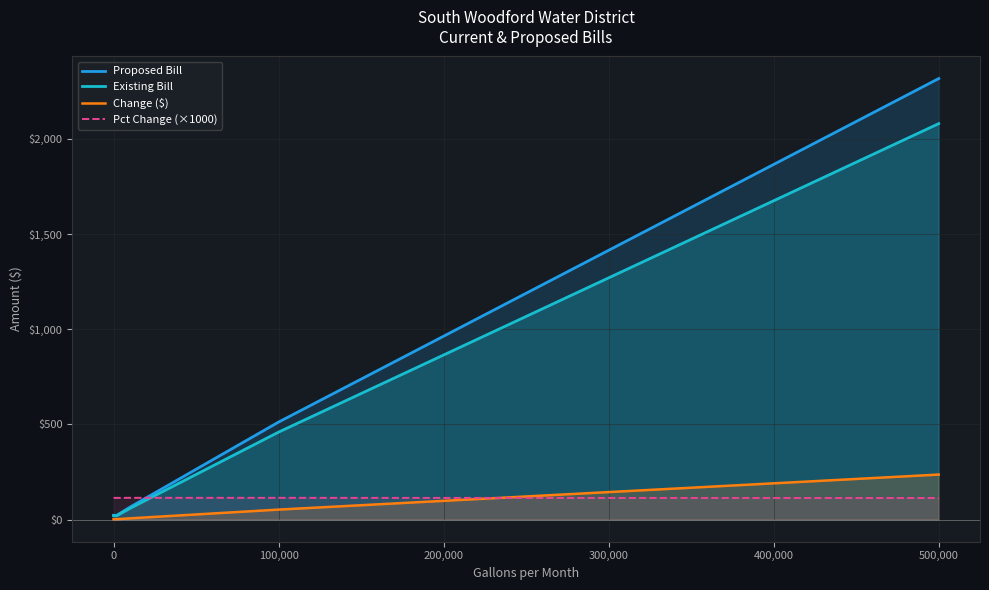

True or false: Proposed Bill has more than 2 points higher than both neighbors.

False